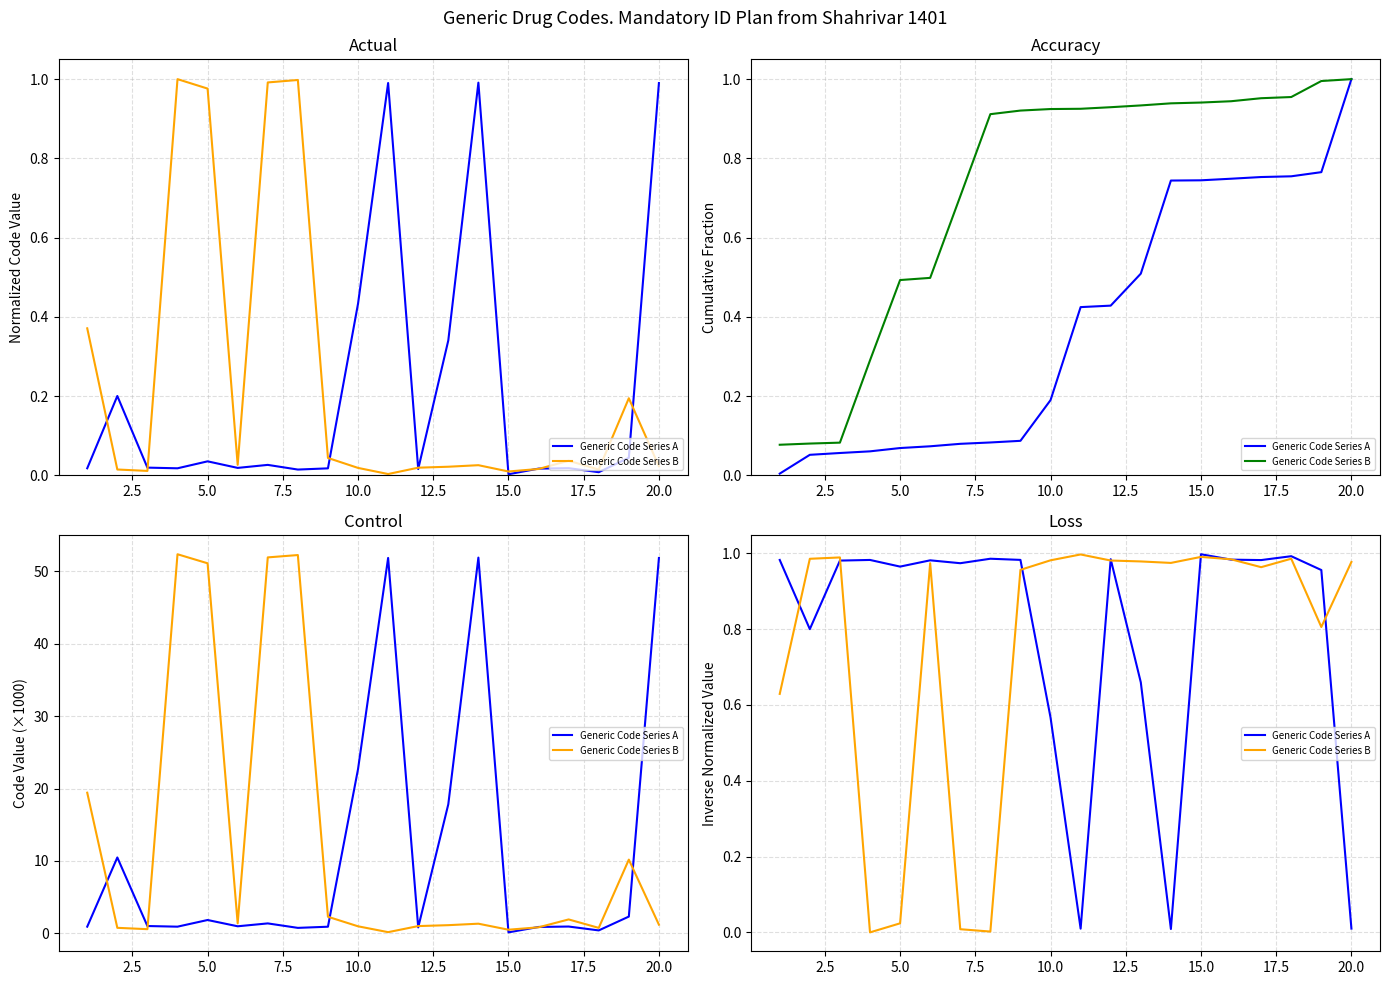

Does the chart display data point markers on the line(s)?

No